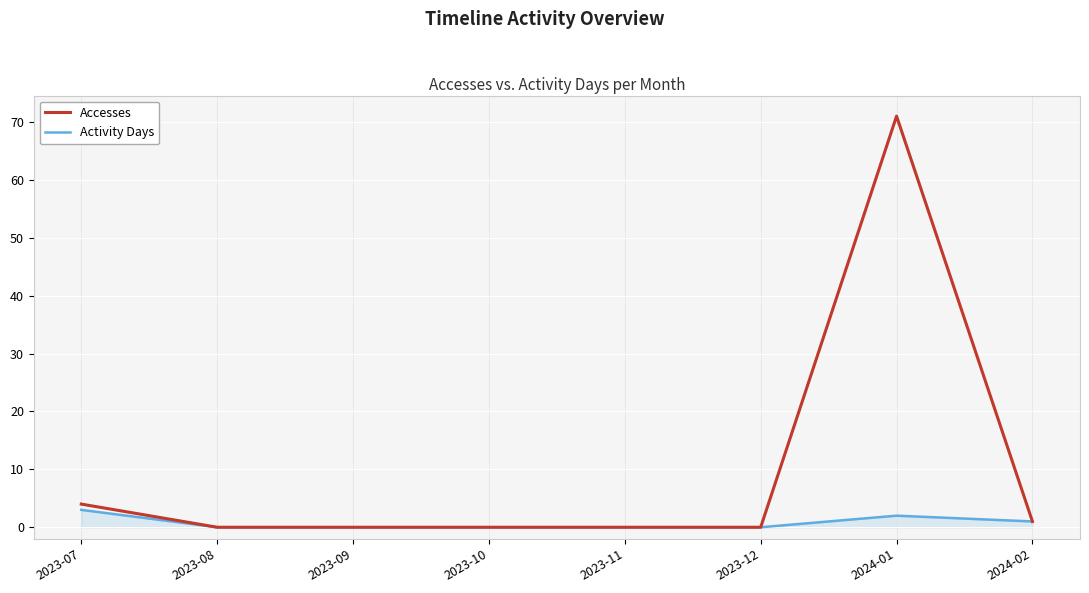

Where is Accesses nearest to the value 35?

2023-07